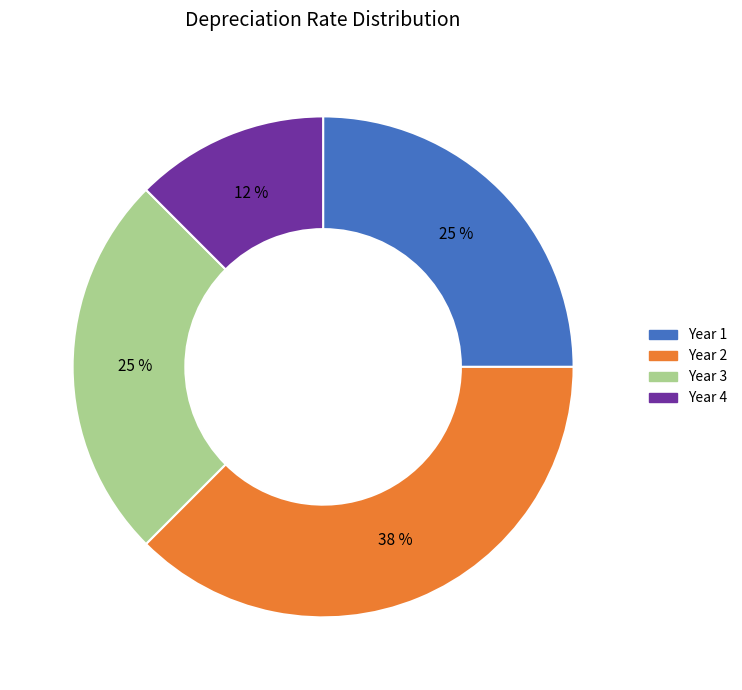

What percentage is the Year 1 slice, to the nearest percent?

25%